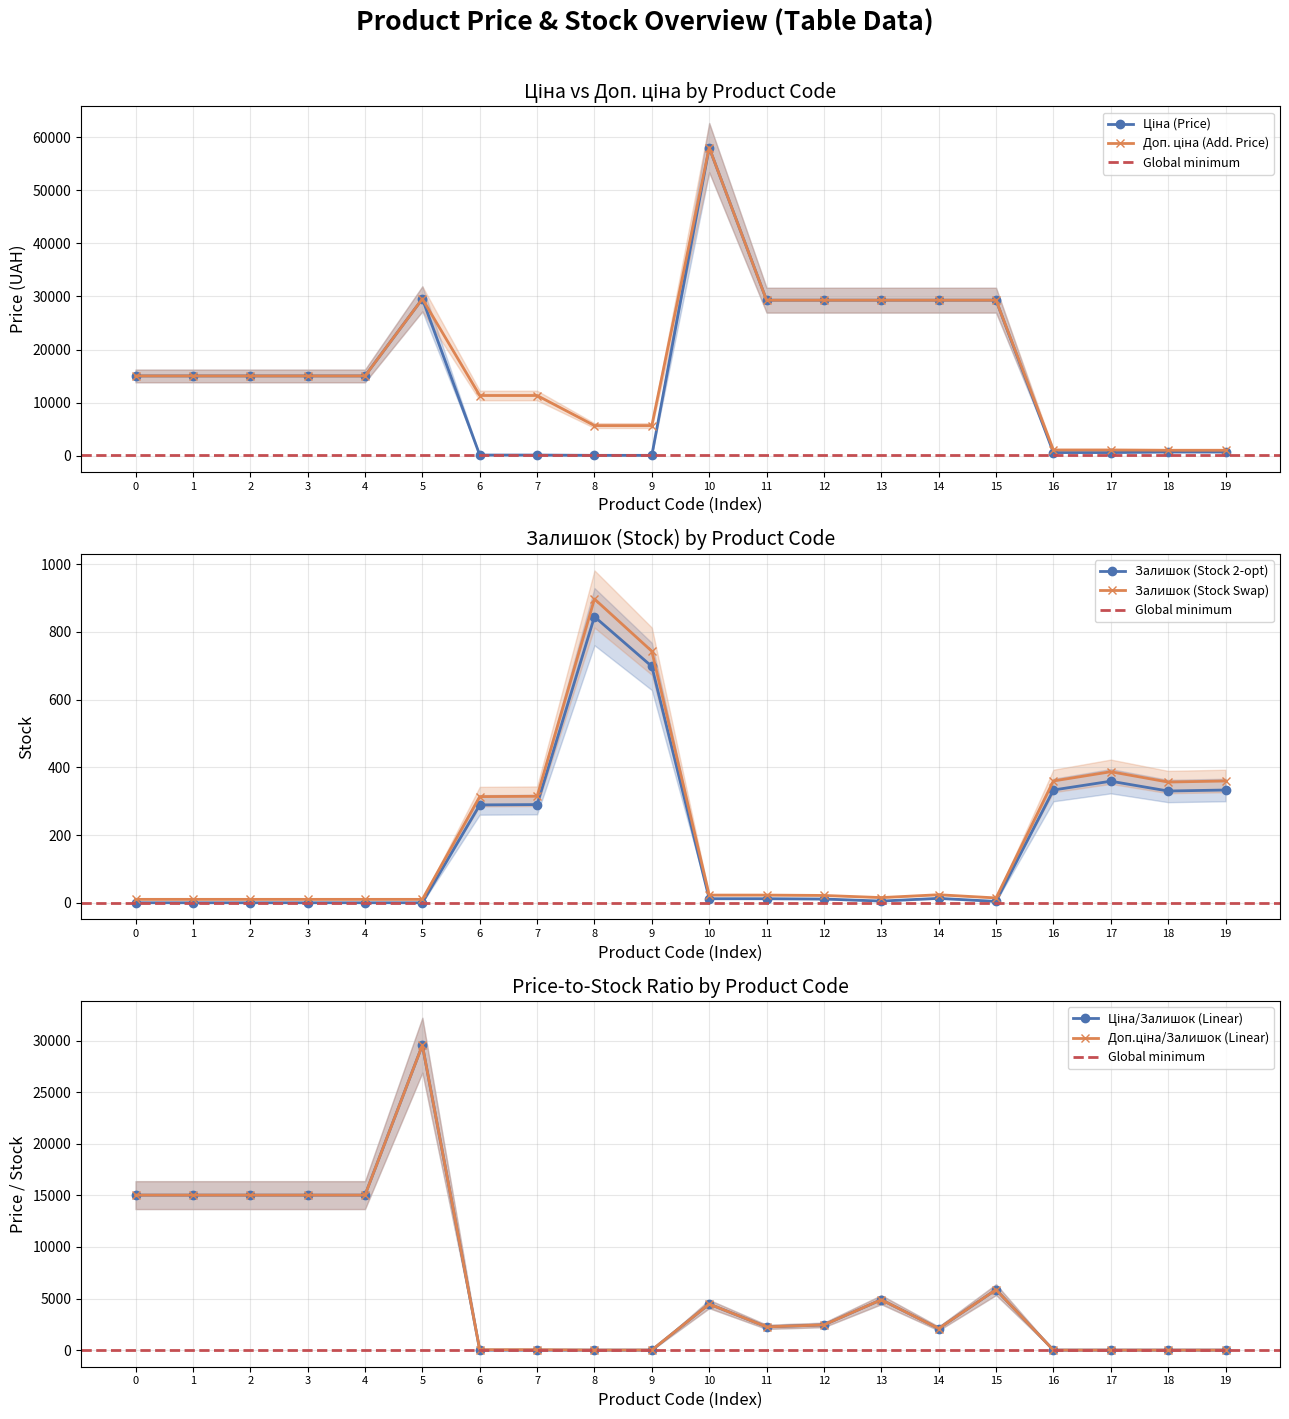

What is the difference between the second highest and second lowest values in the Залишок series?

698.0